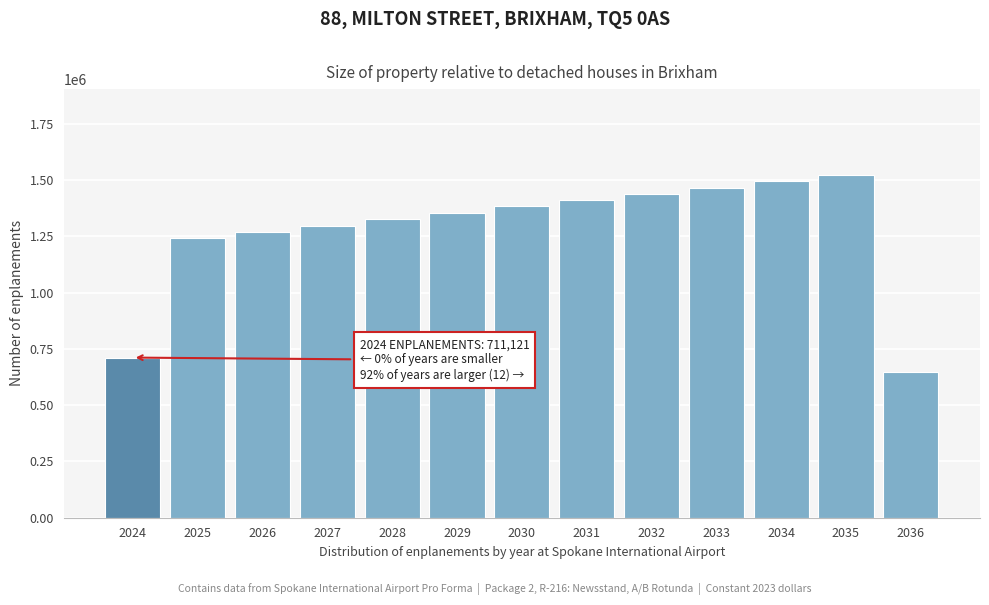

Reading left to right, list all the values displayed in this chart.

2024=711120.8	2025=1242252.1	2026=1268206.5	2027=1297018.6	2028=1326623.0	2029=1355407.8	2030=1383209.5	2031=1410616.3	2032=1438212.7	2033=1465504.6	2034=1493778.4	2035=1522680.4	2036=646274.7